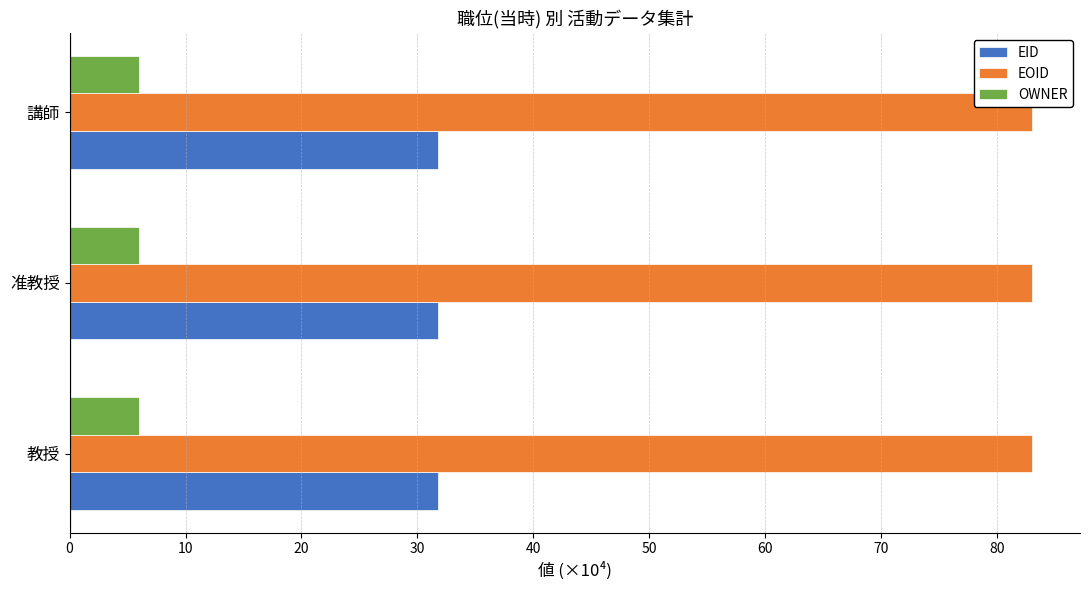

What is the smallest value displayed?

6.0